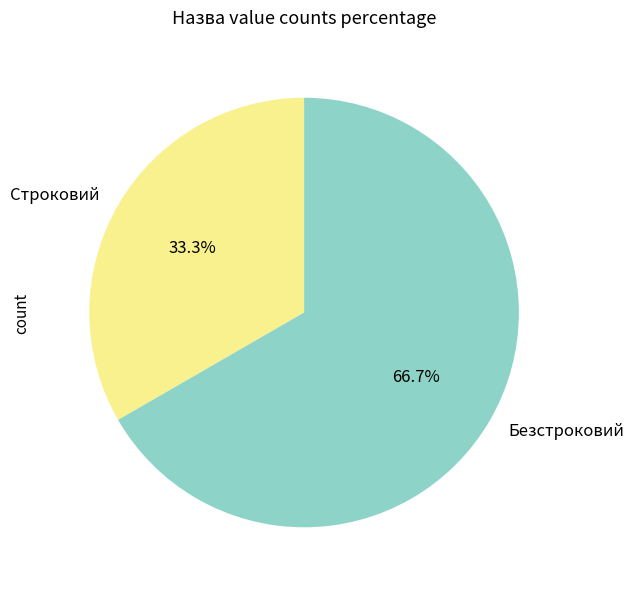

Do Строковий and Безстроковий together represent more than half of the pie?

Yes